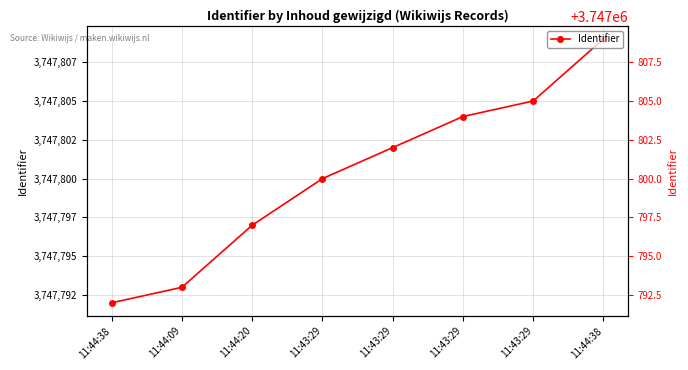

What is the sum of all values?

29982402